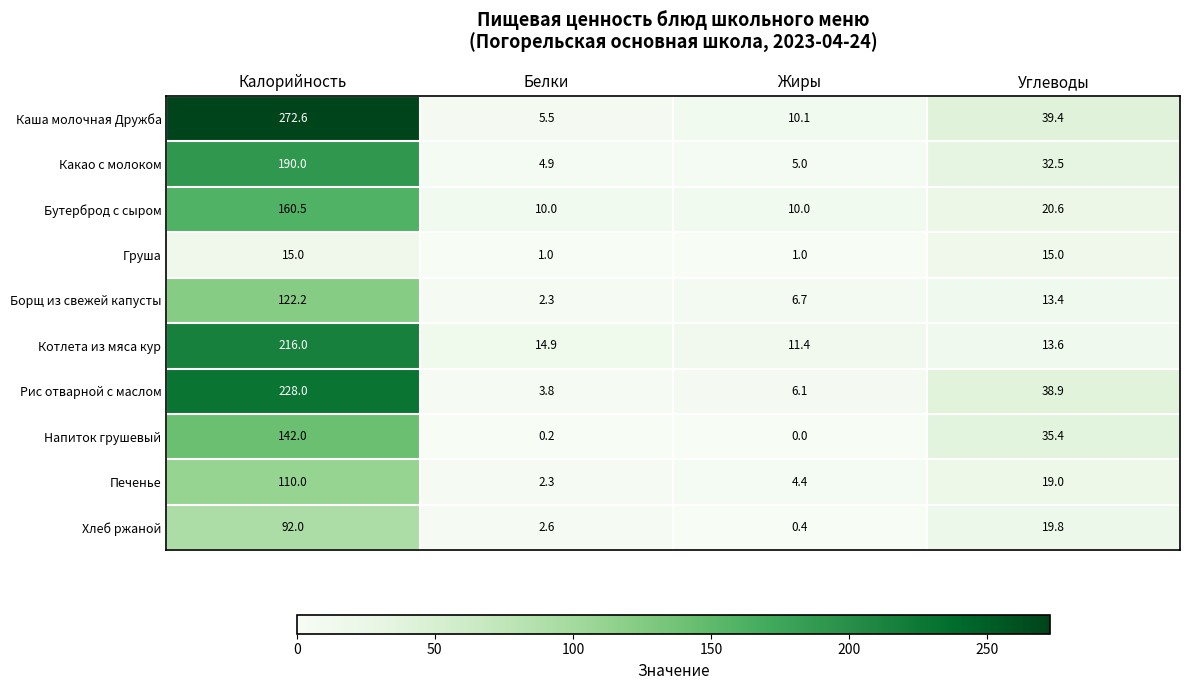

The Рис отварной с маслом series shows 3.8 at Белки. True or false?

True